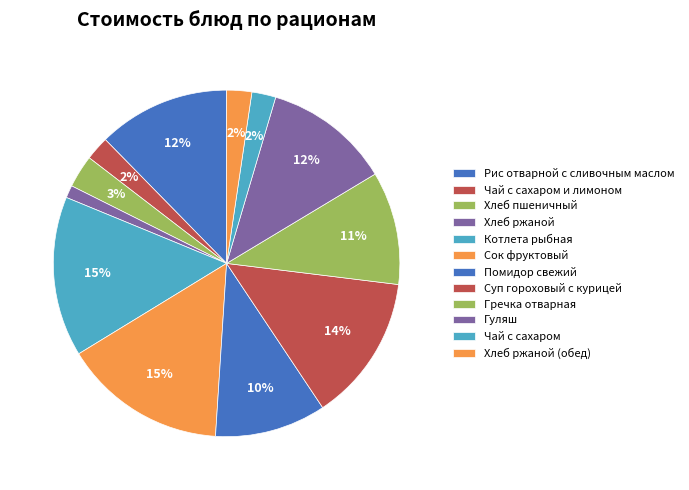

To the nearest percent, what is the difference between the Хлеб ржаной and Помидор свежий slice percentages?

9%